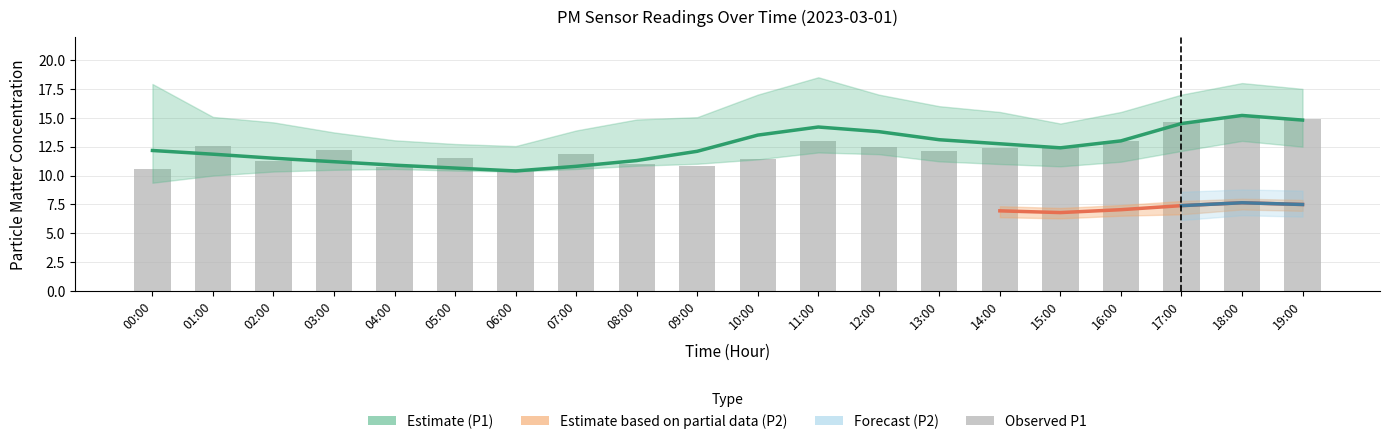

How many data points does each series have?

20